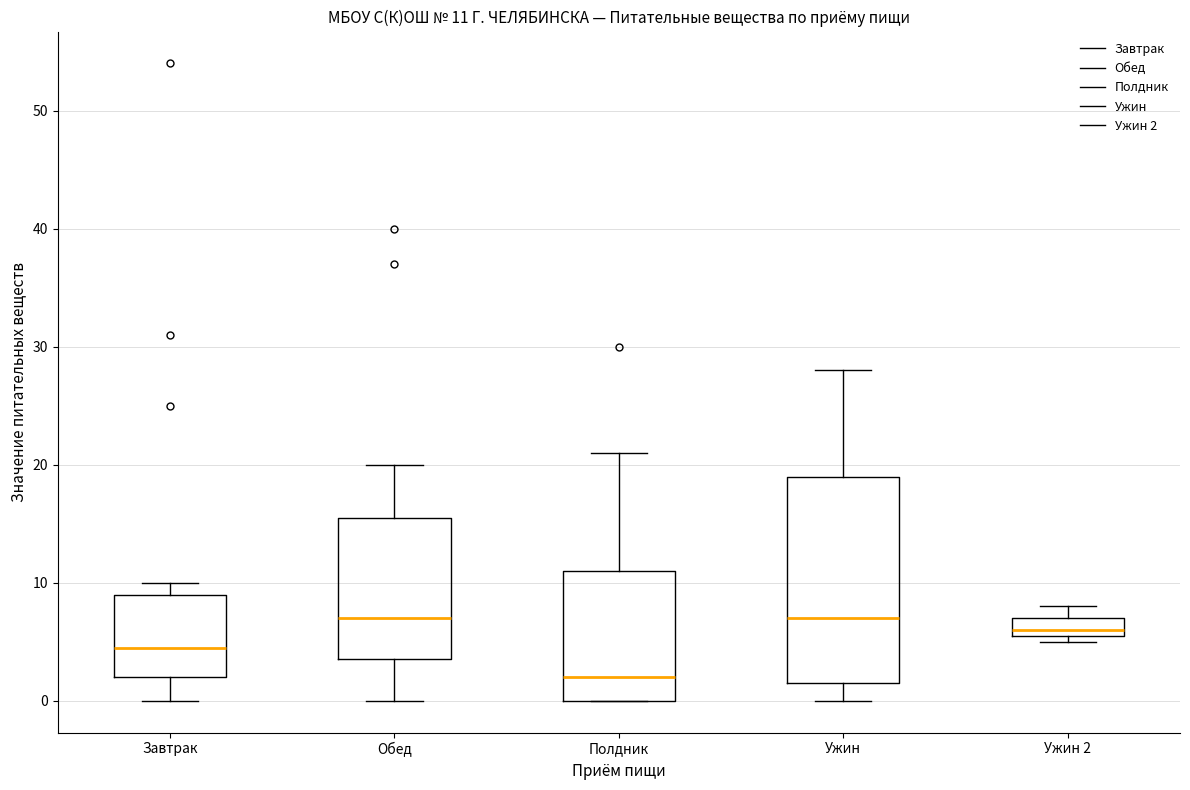

Comparing the boxes themselves (not the whiskers), which one is the tallest?

Ужин